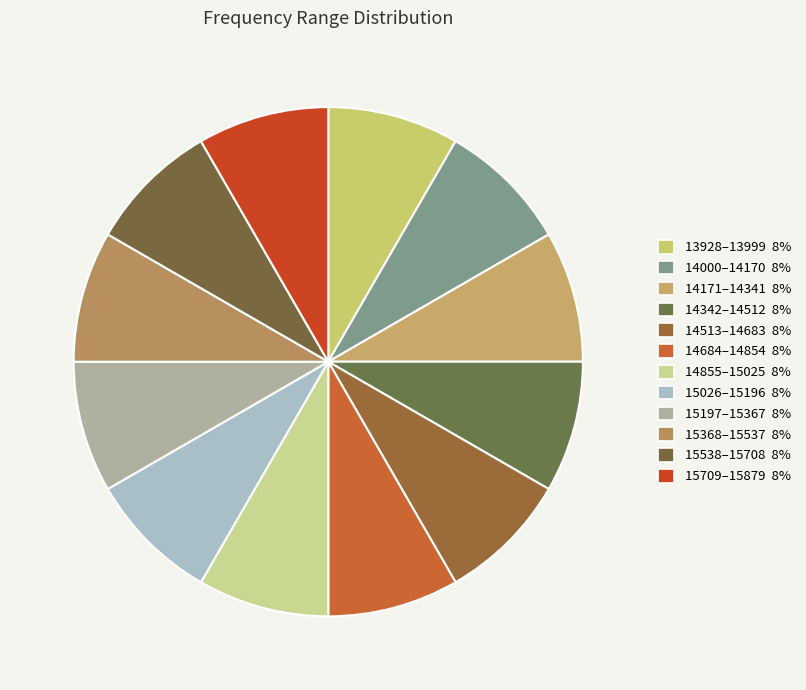

How many segments does this pie chart have?

12